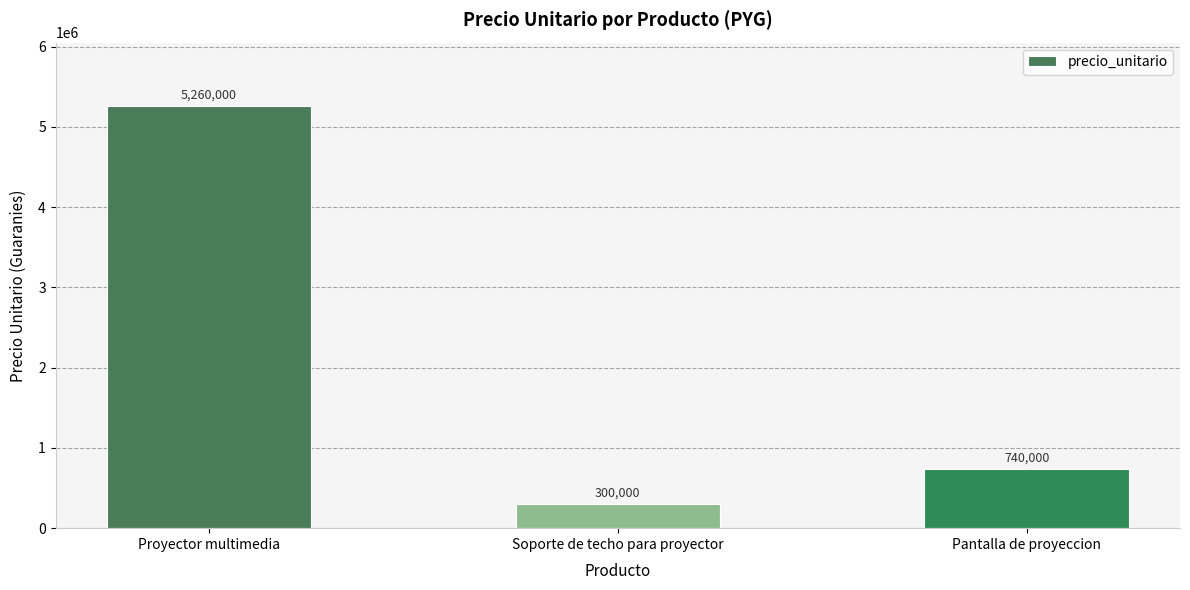

Read the value at Proyector multimedia, to the nearest 10.

5260000